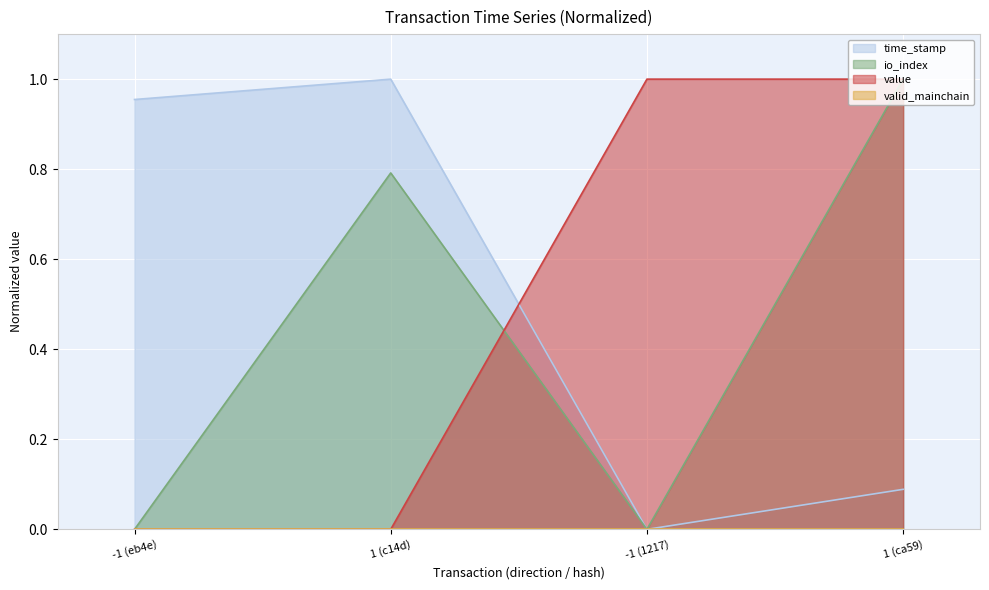

How many values in the time_stamp series exceed 0?

3